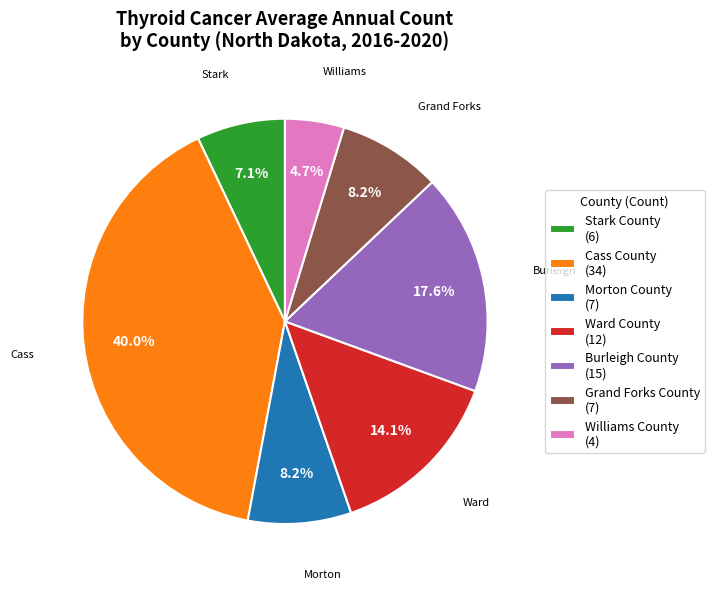

Is there a majority slice in this chart?

No